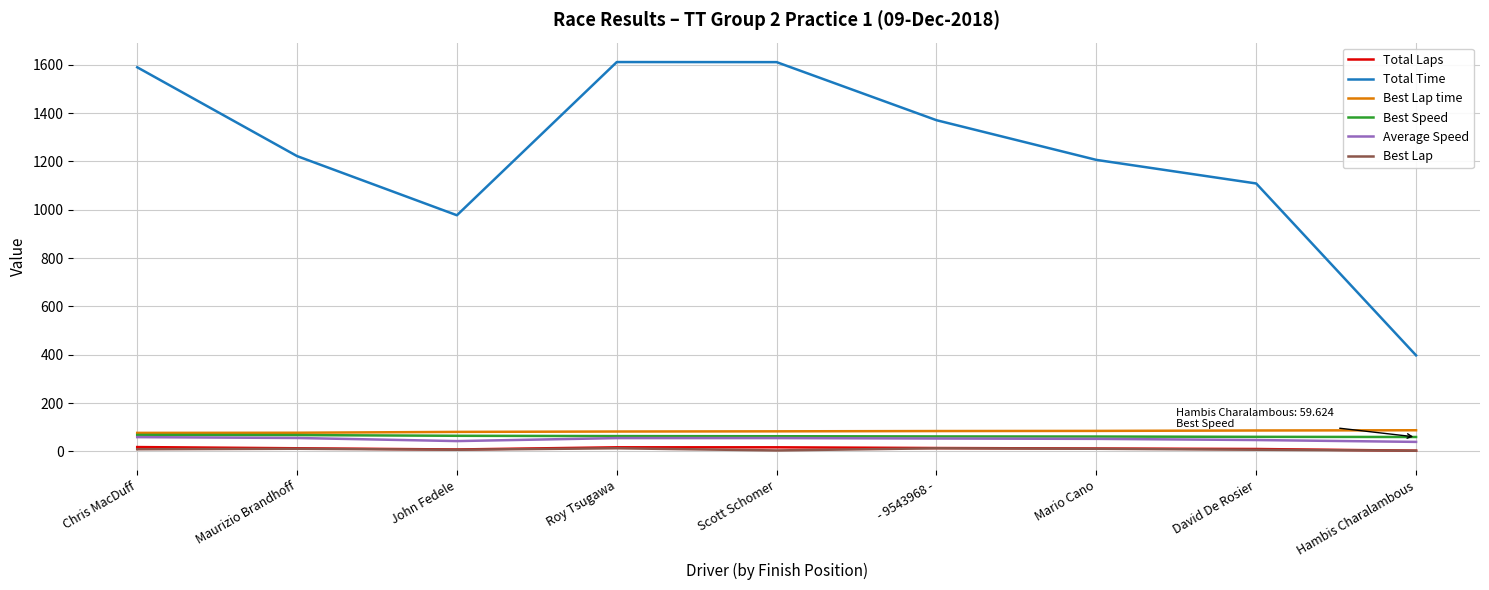

How many lines are shown in the chart?

6